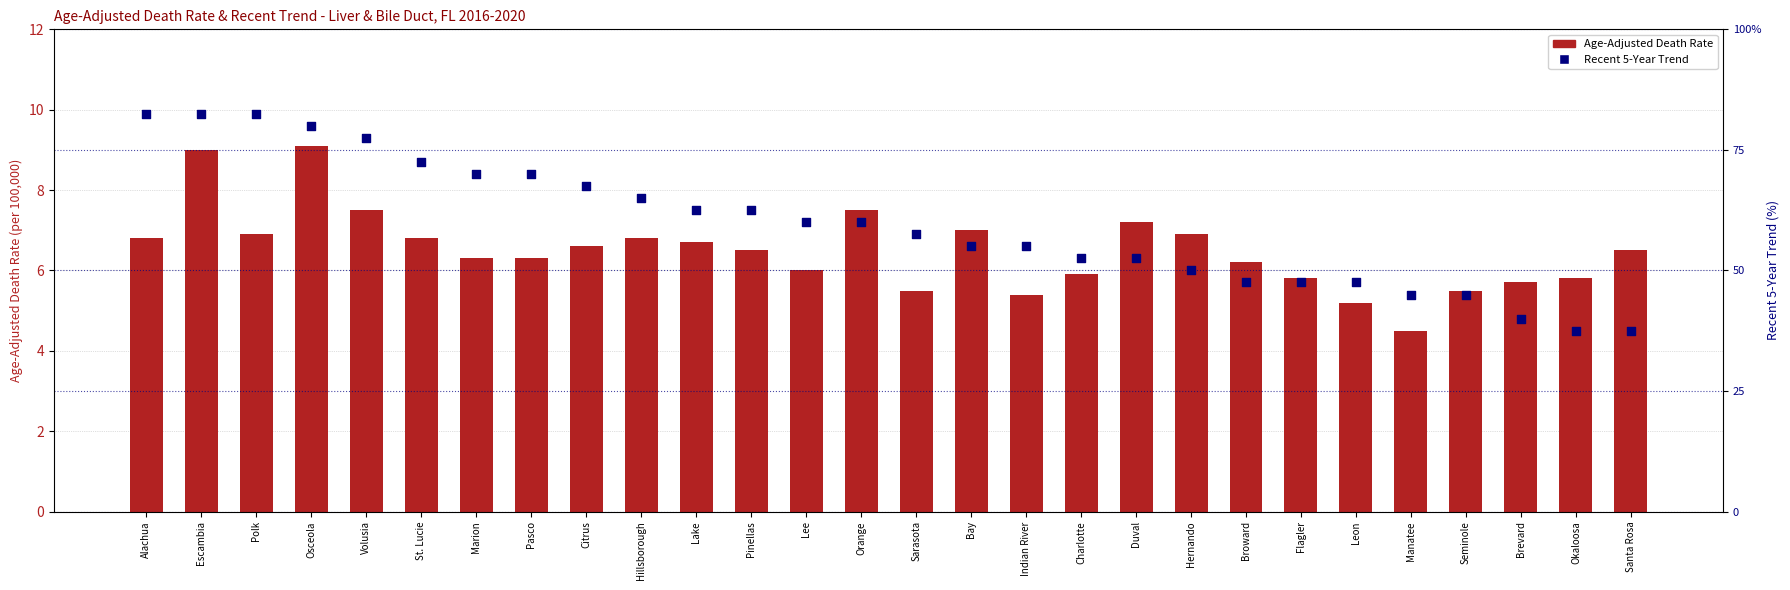

What is the total value across all series at Leon?

52.7